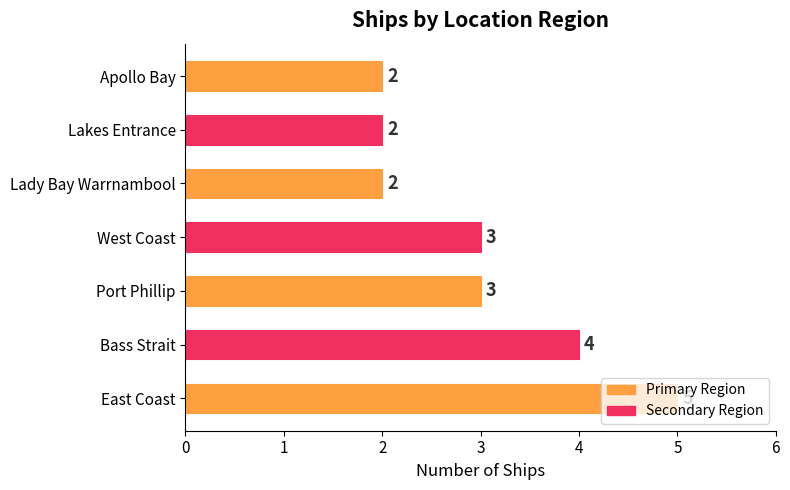

True or false: the data shows 1 at West Coast.

False